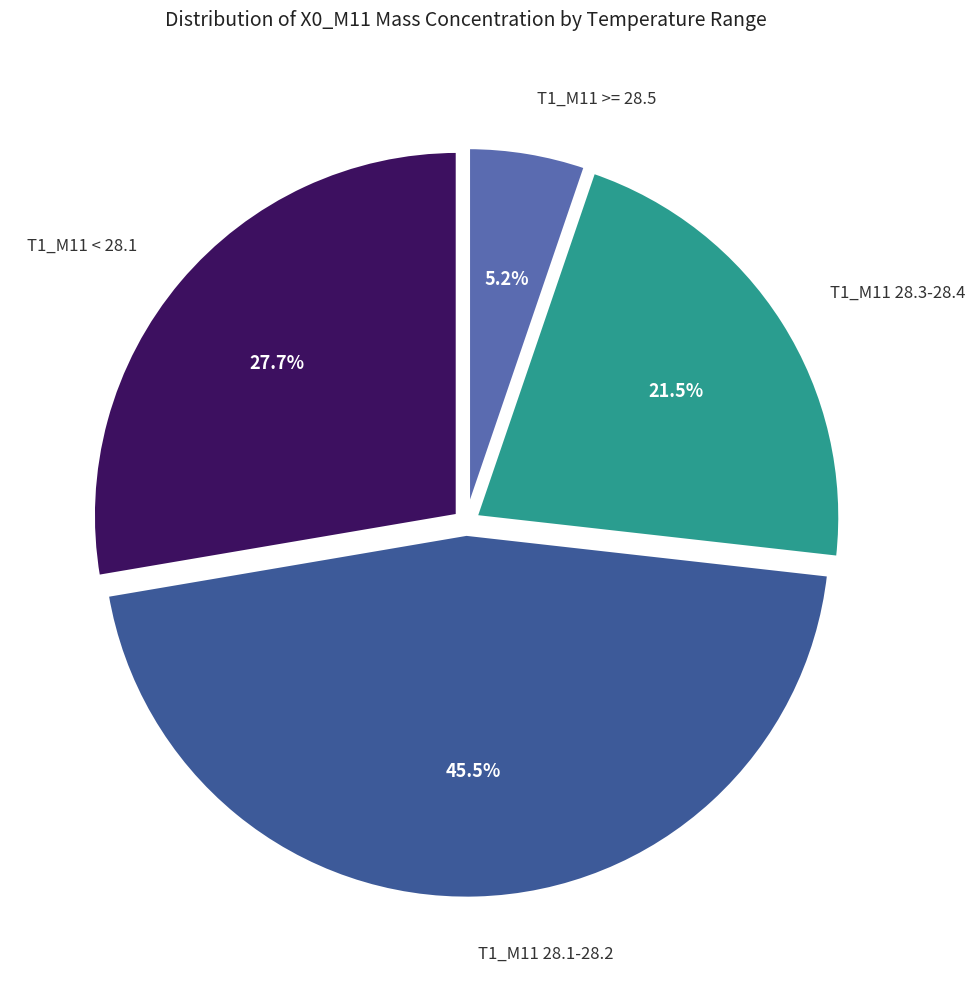

Does any single category account for the majority?

No